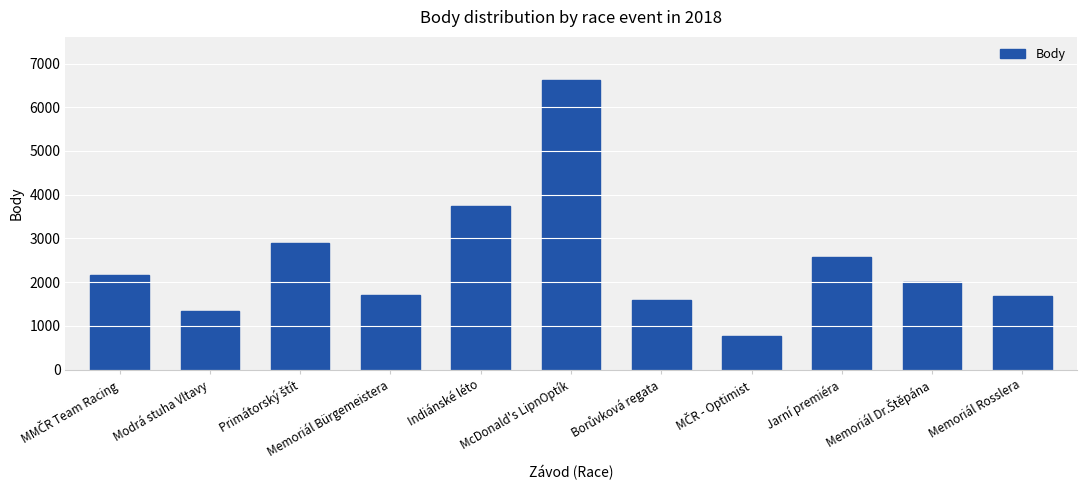

What is the value of the 6th bar from the left?

6618